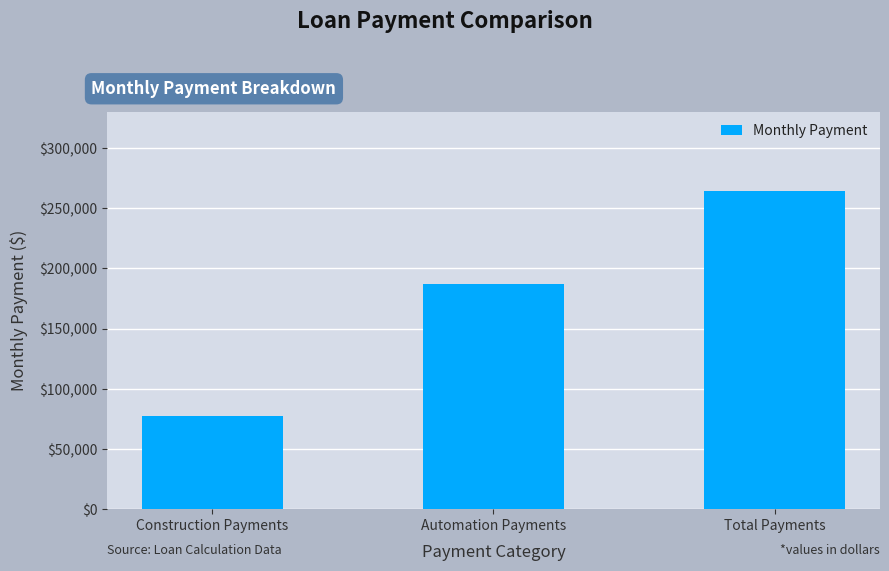

Rank the categories by value from highest to lowest.

Total Payments, Automation Payments, Construction Payments